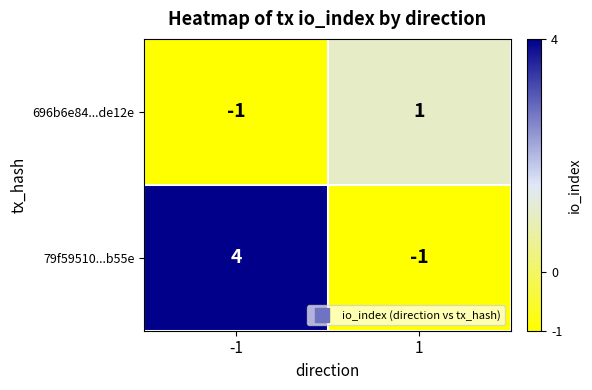

What is the total value across all series at -1?

3